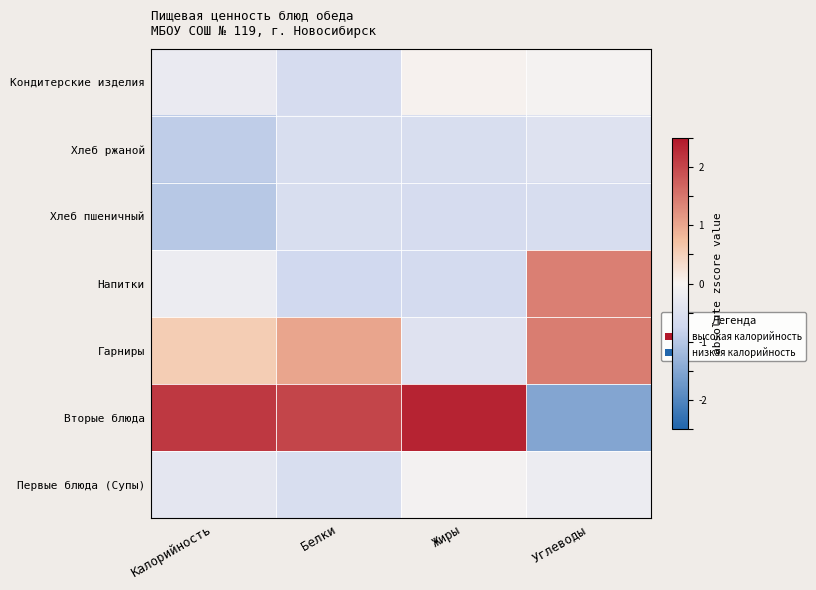

What is the spread (max minus min) of values at Жиры?

3.0